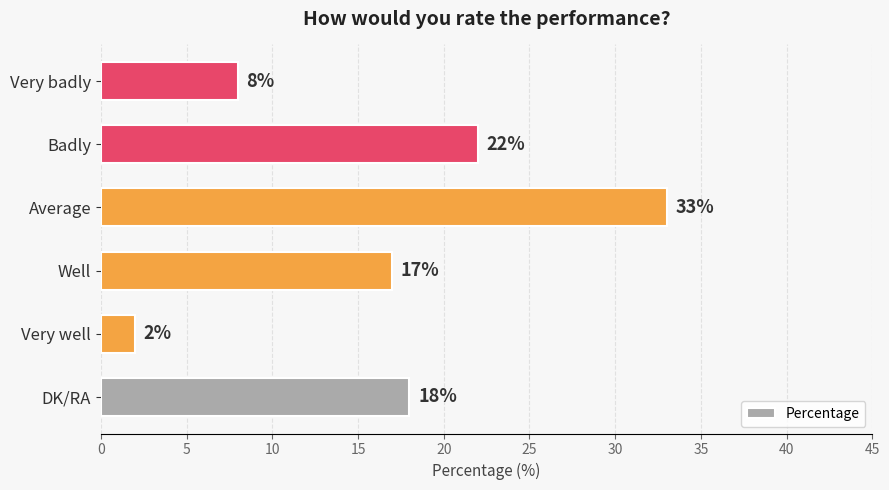

How many values are below 18?

3